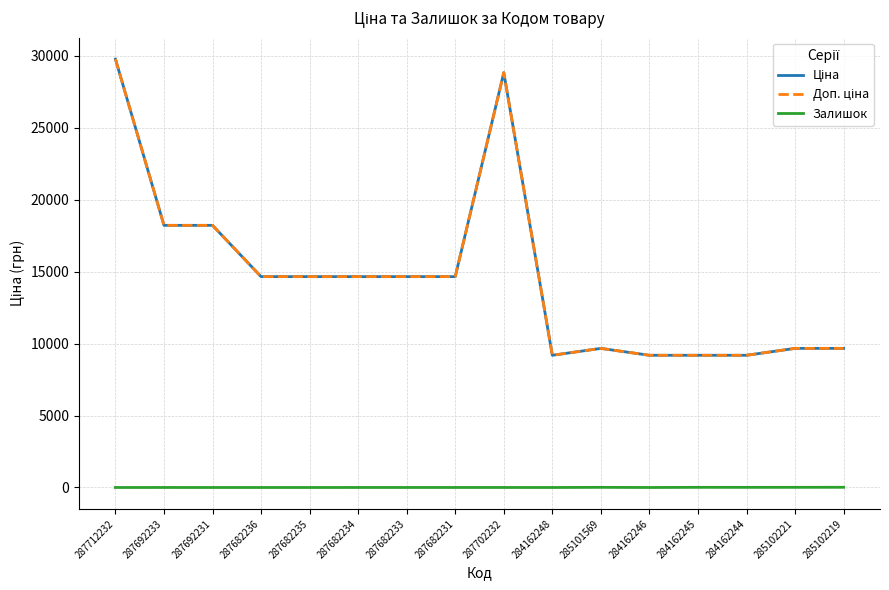

True or false: Залишок and Доп. ціна intersect in this chart.

False